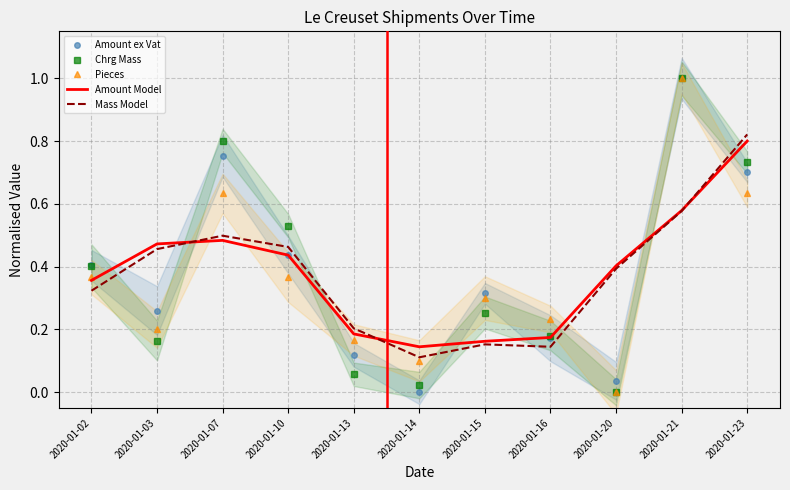

How many lines are shown in the chart?

5